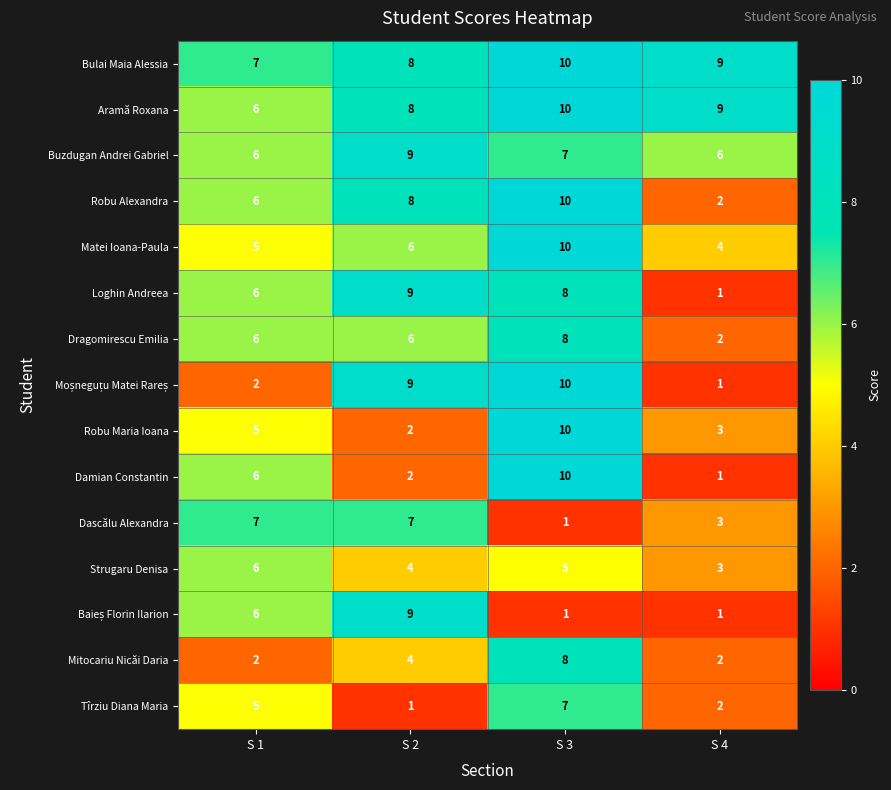

What is the sum of the Strugaru Denisa values at S 3 and S 4?

8